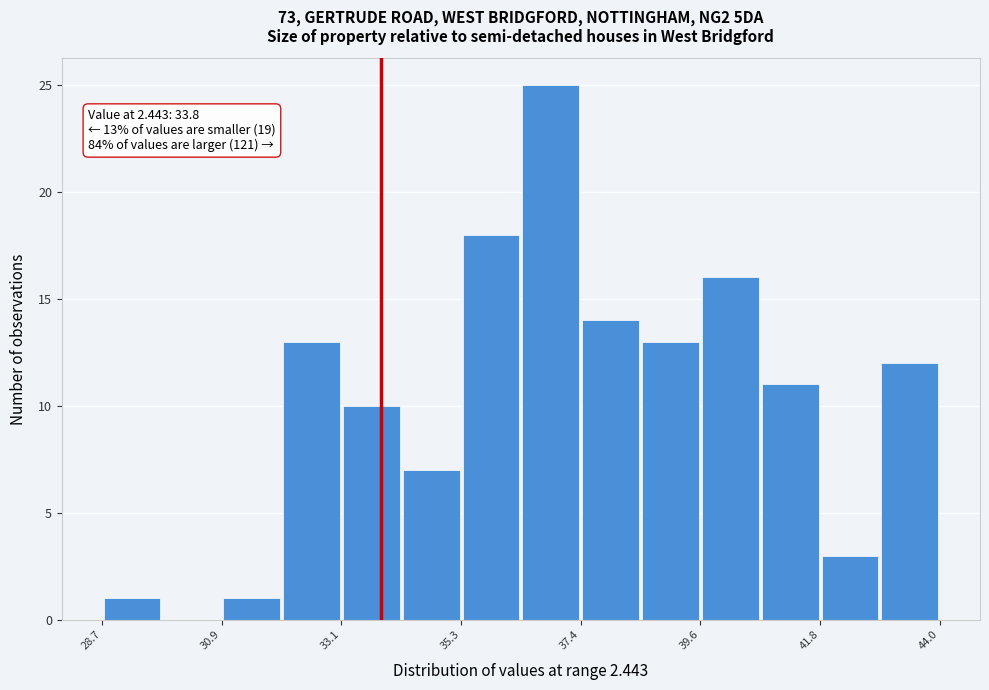

Read against the x-axis, roughly where is the centre of the tallest bar?

37.0